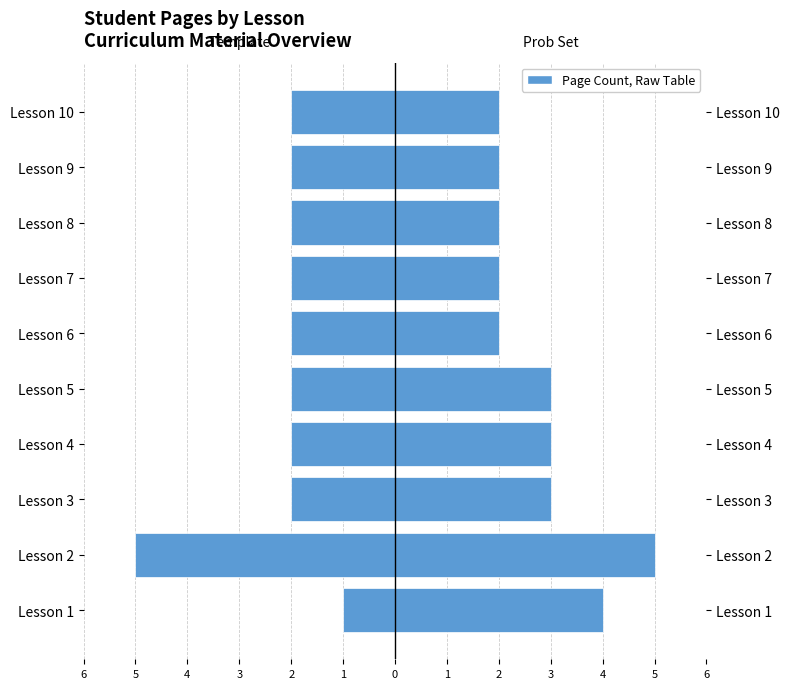

What is the sum of all Template Pages values?

-22